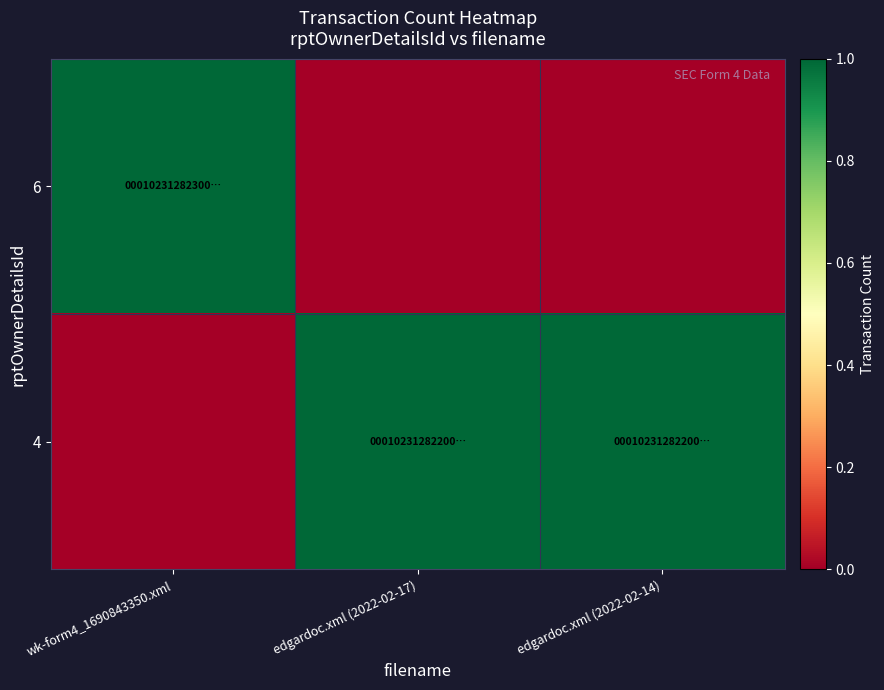

At which category does the chart reach its minimum across all series?

edgardoc.xml (2022-02-17)